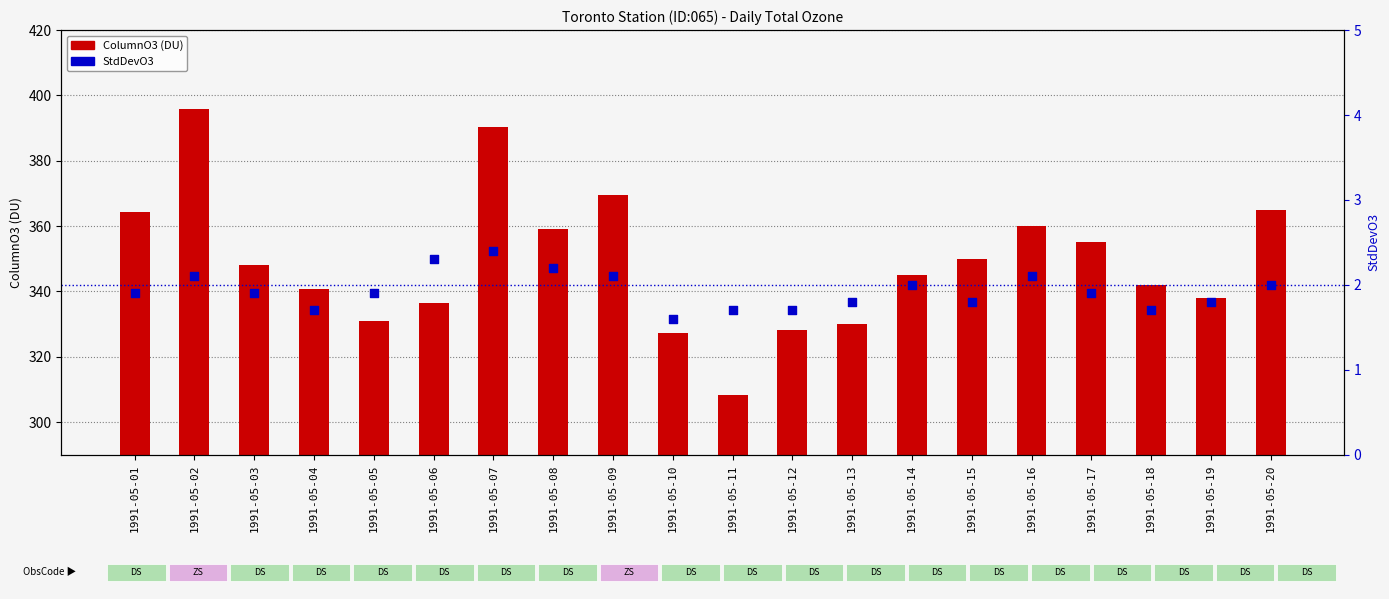

Is the value of ColumnO3 at 1991-05-04 greater than the value of StdDevO3 at 1991-05-18?

Yes